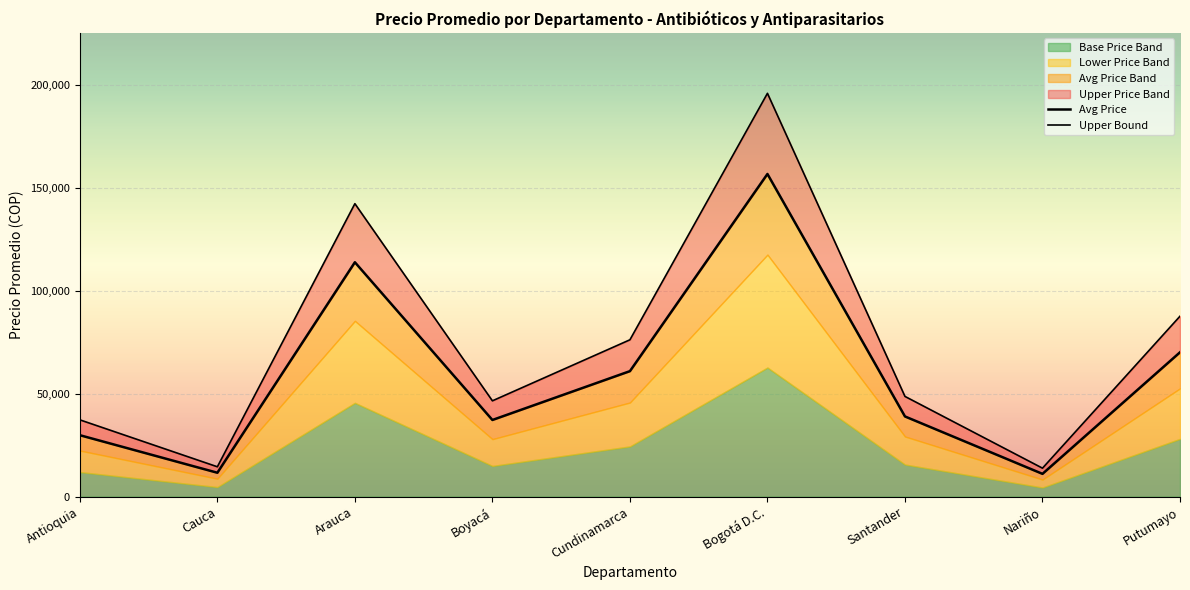

What is the greatest value displayed?

196177.1